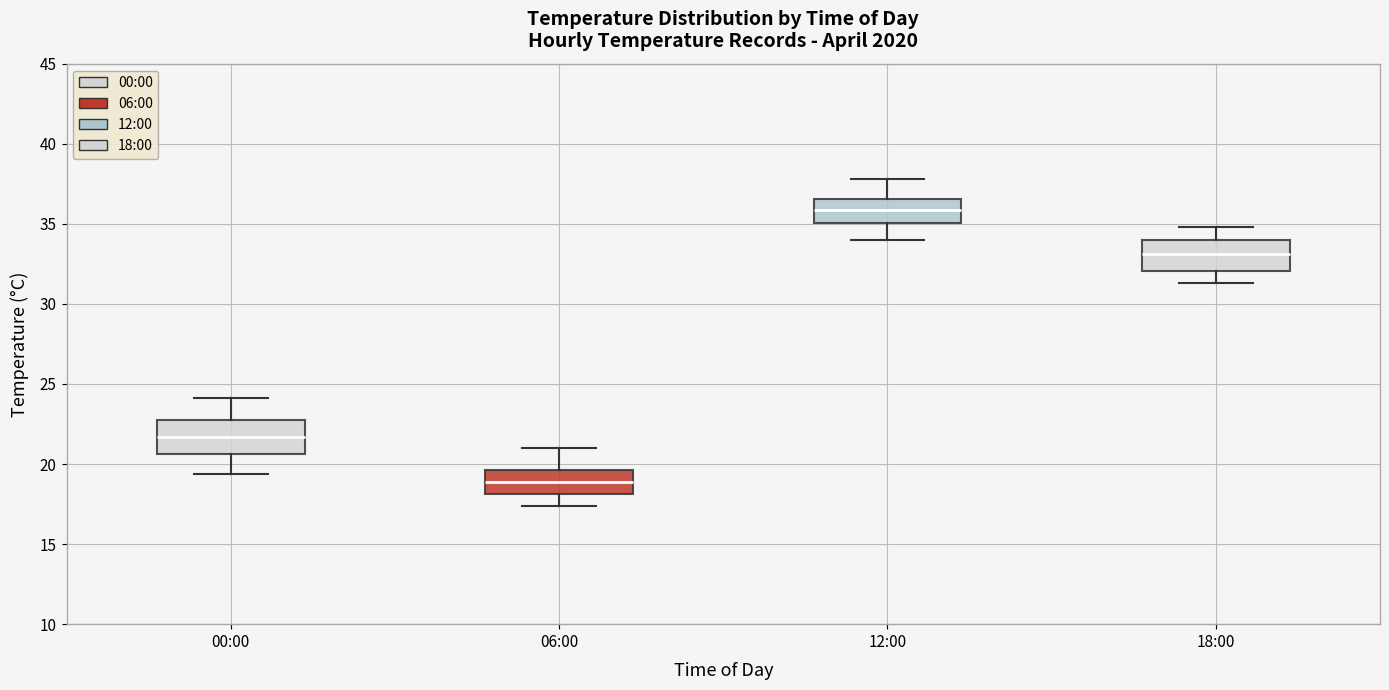

Reading left to right, transcribe this box plot: for each box, give where its median line is, the range the box spans, and where its two whiskers end, as read against the y-axis. The values are not printed on the chart, so give them approximately, as read against the axis.

00:00: median 21.5, box 20.5 to 23.0, whiskers 19.5 to 24.0
06:00: median 19.0, box 18.0 to 19.5, whiskers 17.5 to 21.0
12:00: median 36.0, box 35.0 to 36.5, whiskers 34.0 to 38.0
18:00: median 33.0, box 32.0 to 34.0, whiskers 31.5 to 35.0